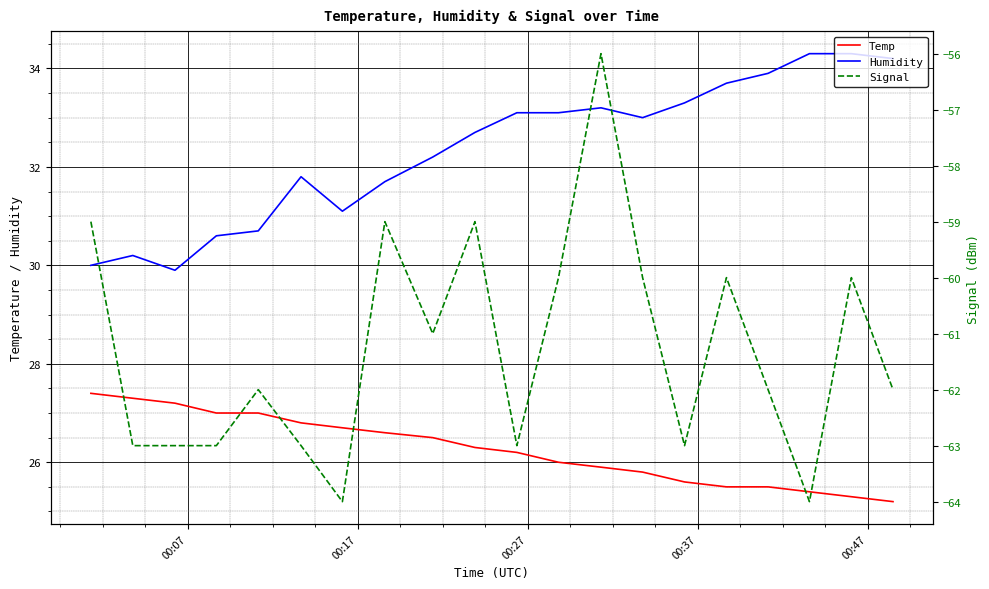

True or false: Humidity and Temp cross at least once.

False